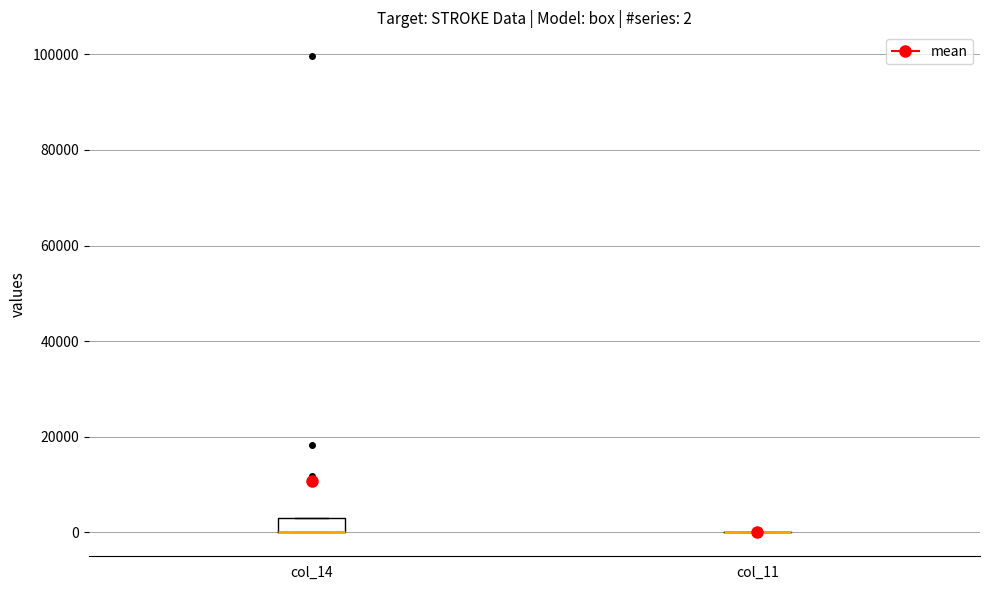

Comparing the boxes themselves (not the whiskers), which one is the tallest?

col_14